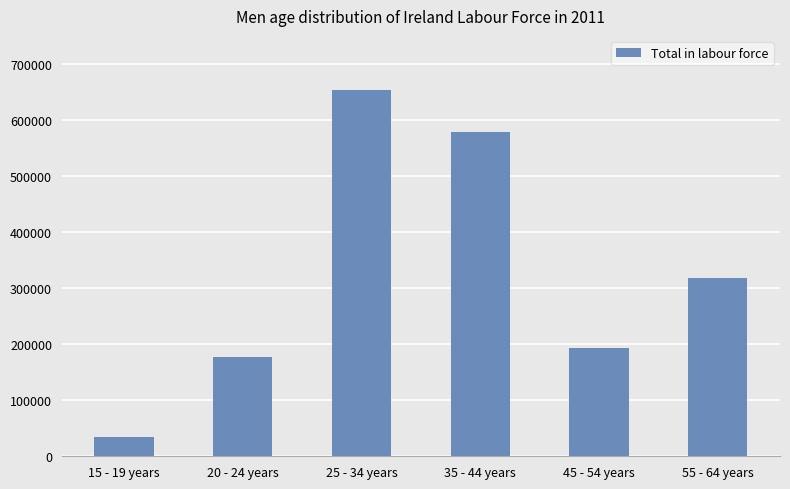

Read the value at 35 - 44 years.

578274